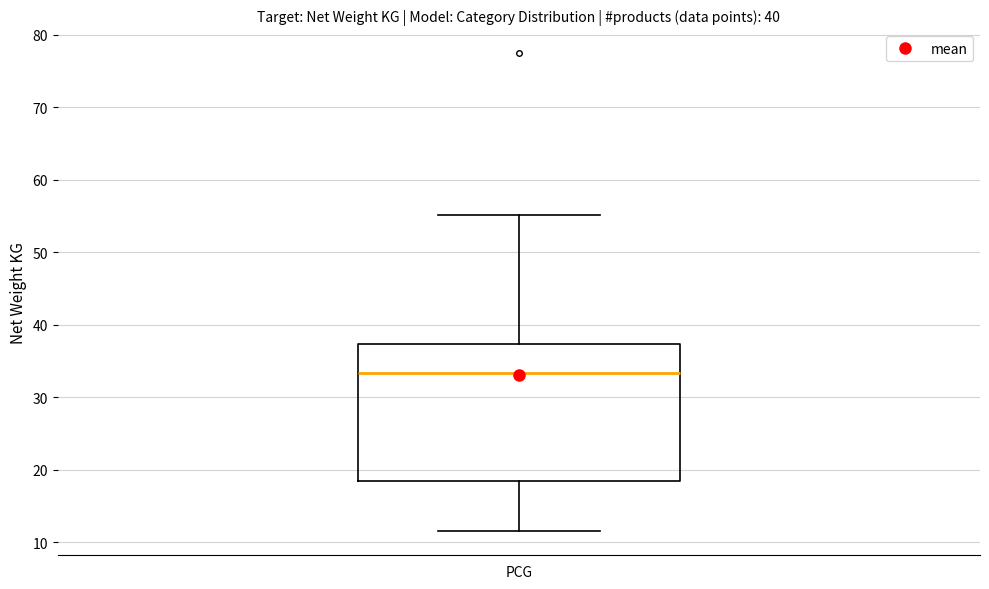

Where is the upper edge of the box for PCG on the y-axis? The values are not printed on the chart, so give them approximately, as read against the axis.

37